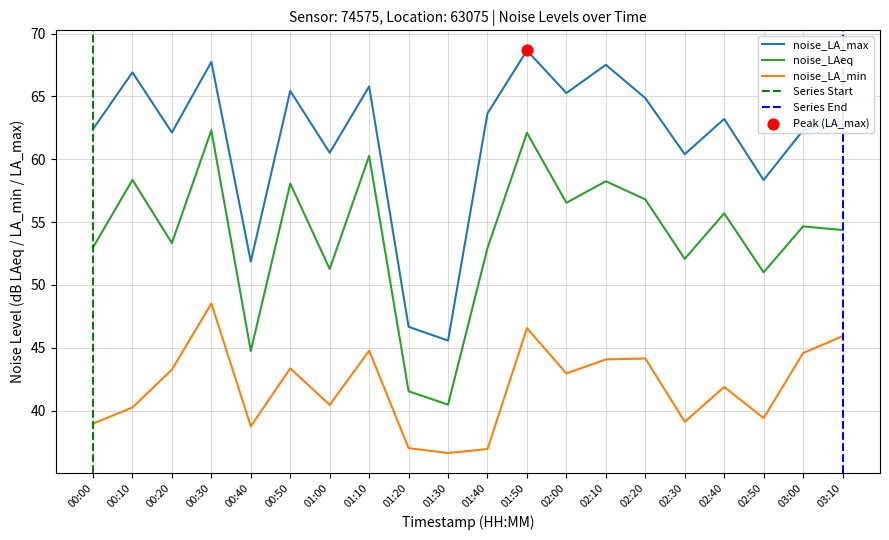

At how many categories does at least one series exceed 68?

1